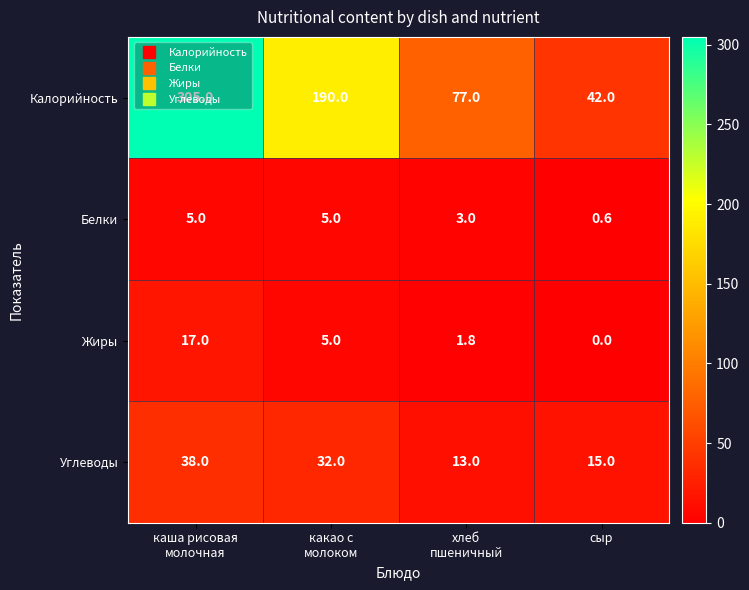

What is the total value across all series at сыр?

57.6